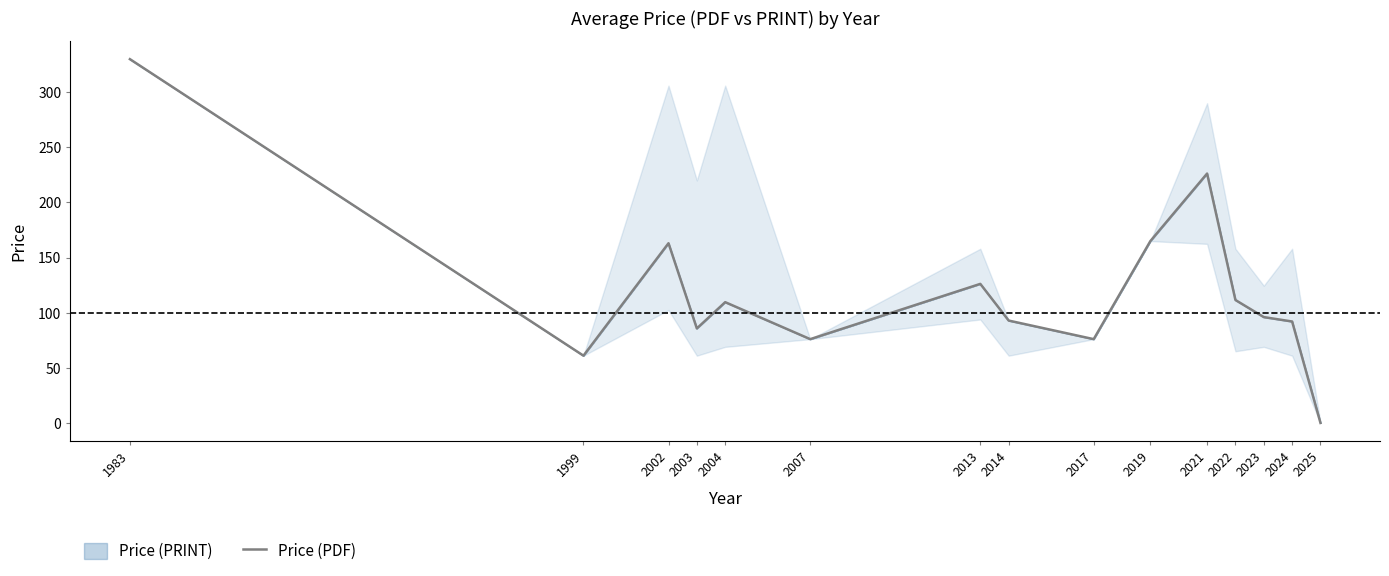

True or false: the data shows 25.8 at 2022.

False